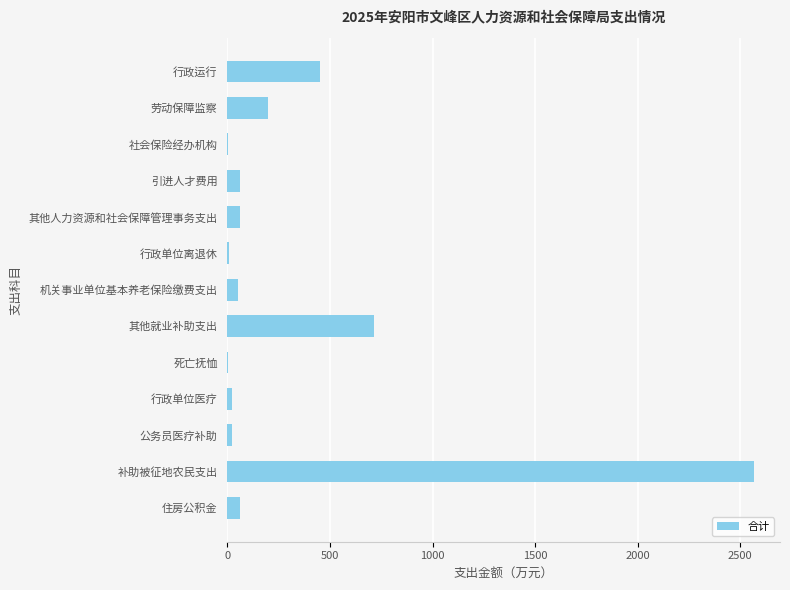

The chart shows a value of 371.6 at 其他就业补助支出. True or false?

False